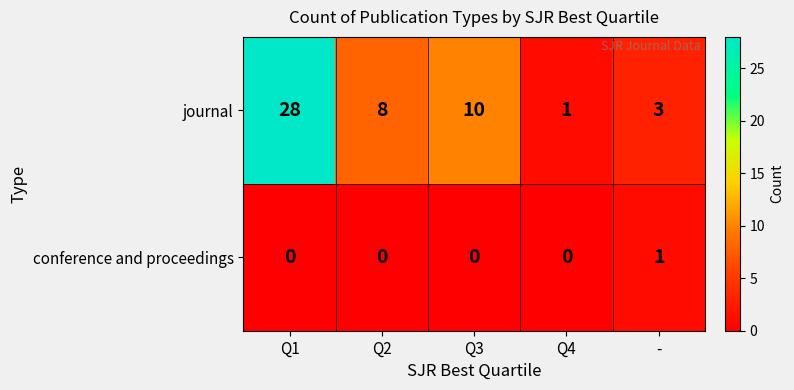

What is the approximate value of journal at Q2, to the nearest 5?

10